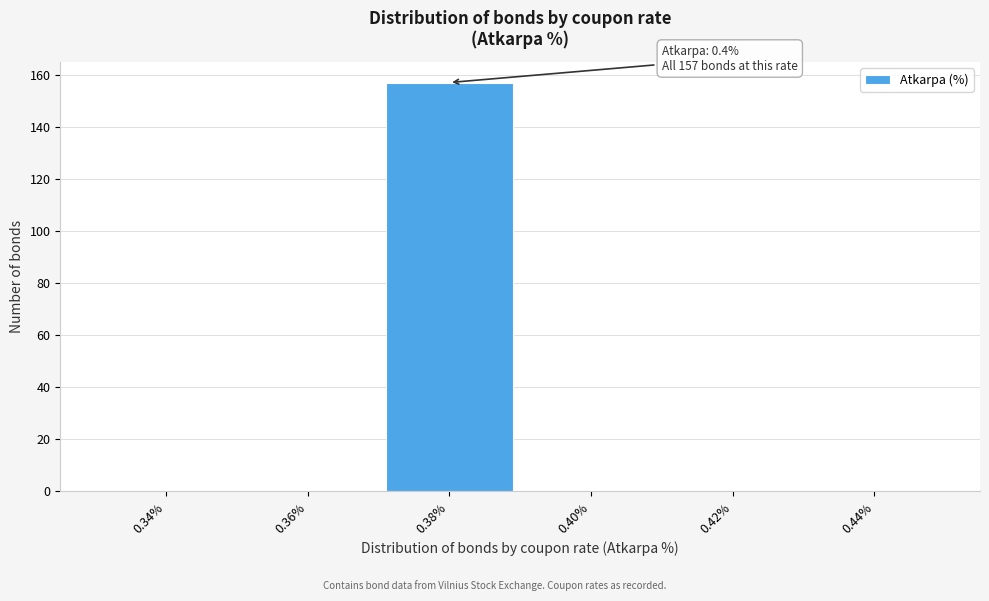

Reading left to right, list all the values displayed in this chart.

0.34%=0	0.36%=0	0.38%=157	0.40%=0	0.42%=0	0.44%=0